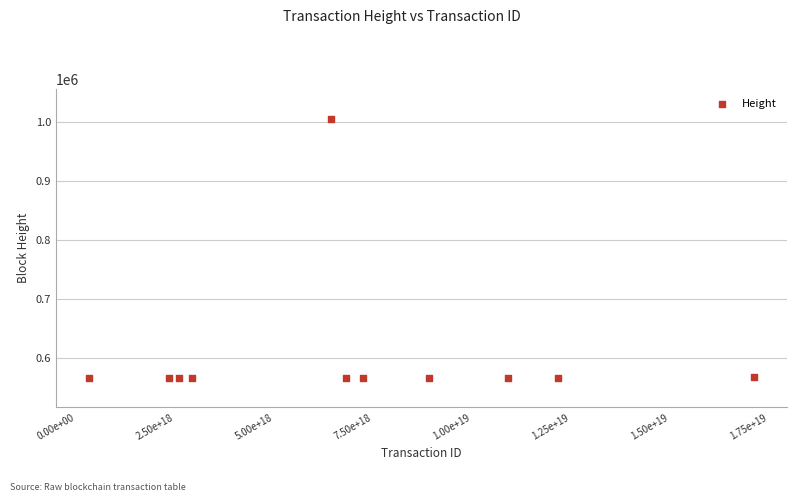

What is the range of X values (max minus min)?

16807854857681905664